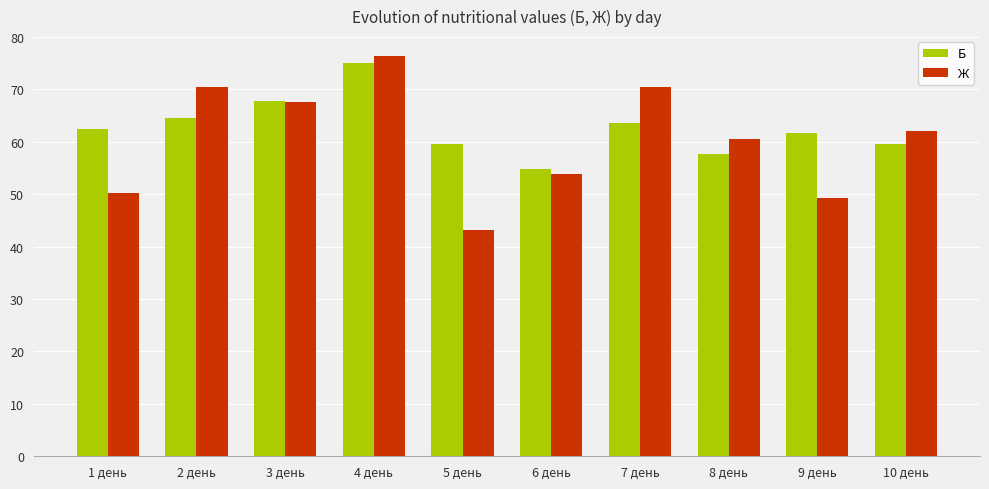

At which category is the sum across all series the highest?

4 день